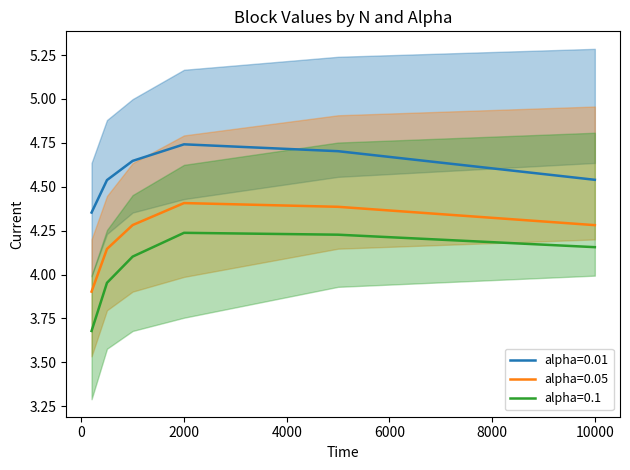

At which label is alpha=0.01 closest to 4?

200